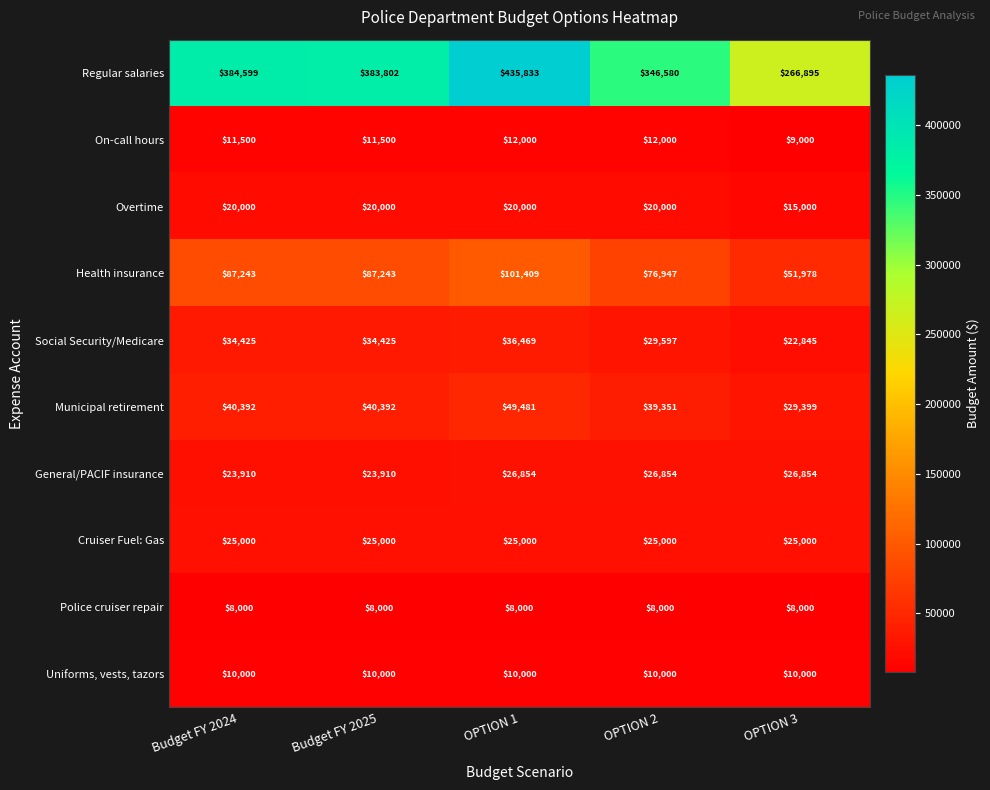

Which series has the largest range (max minus min)?

Regular salaries